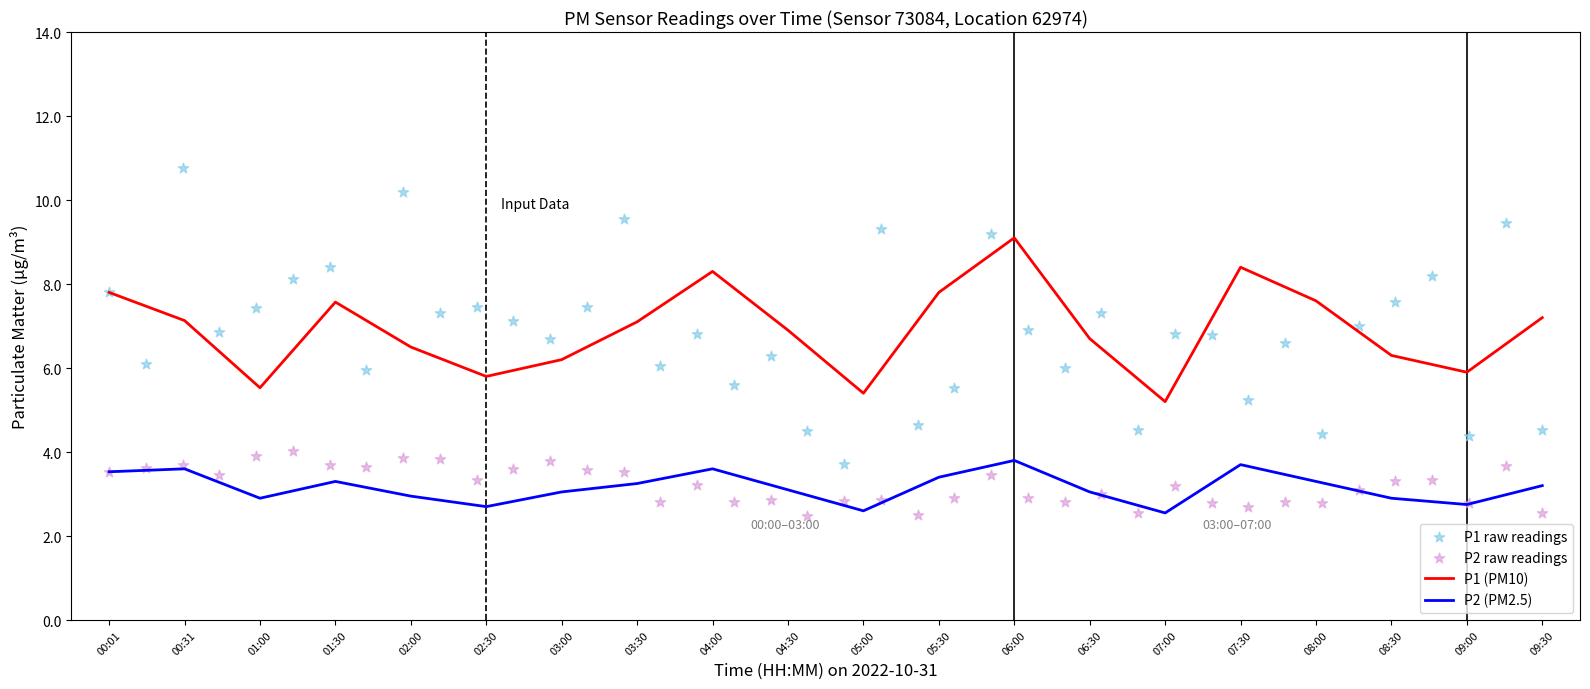

Which series has the widest spread of Y values?

P1